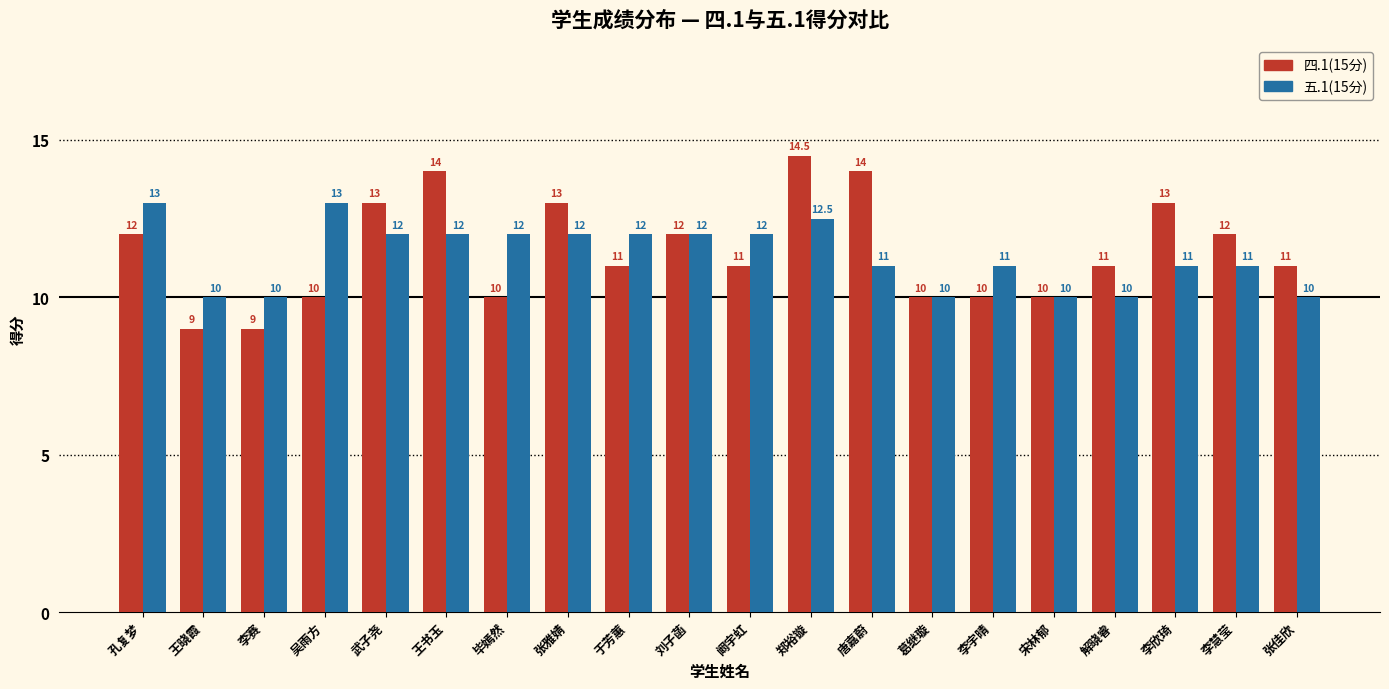

What is the highest value of the 五.1(15分) series?

13.0